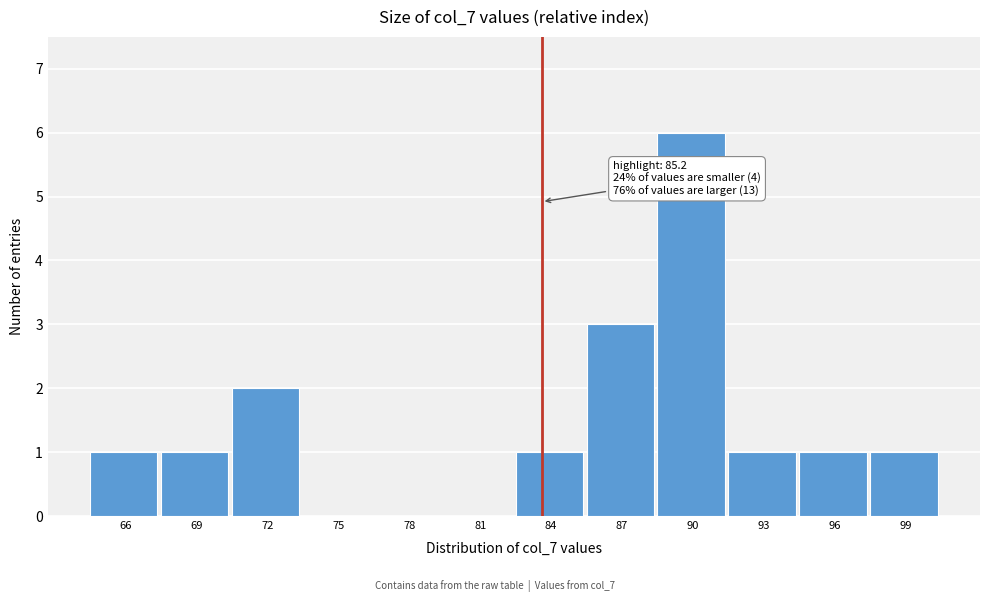

Reading left to right, what are all the values shown in this chart?

66=1	69=1	72=2	75=0	78=0	81=0	84=1	87=3	90=6	93=1	96=1	99=1